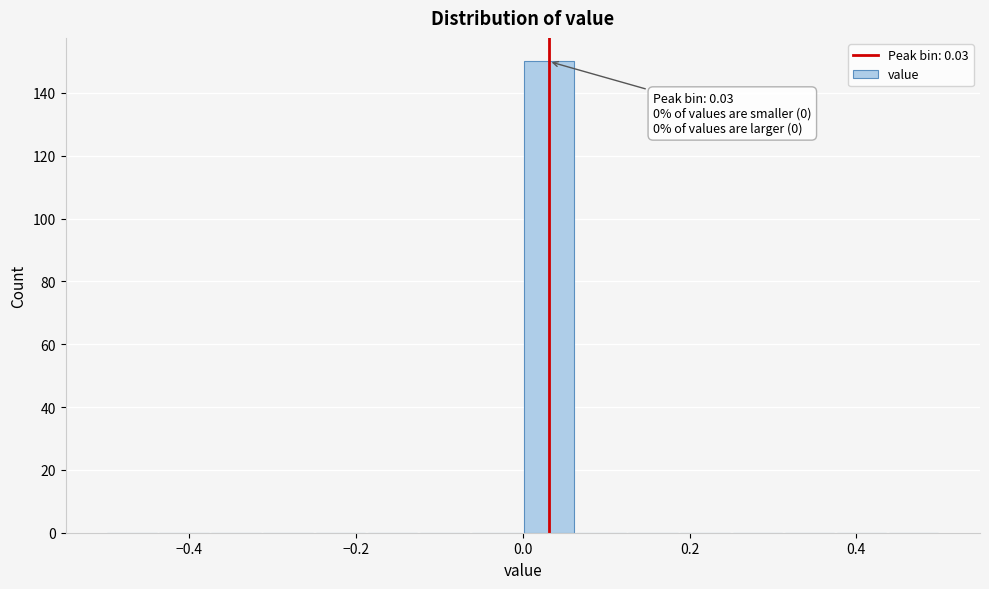

Around what value on the x-axis is the tallest bar? Give the approximate position of its centre, as read against the axis.

0.04